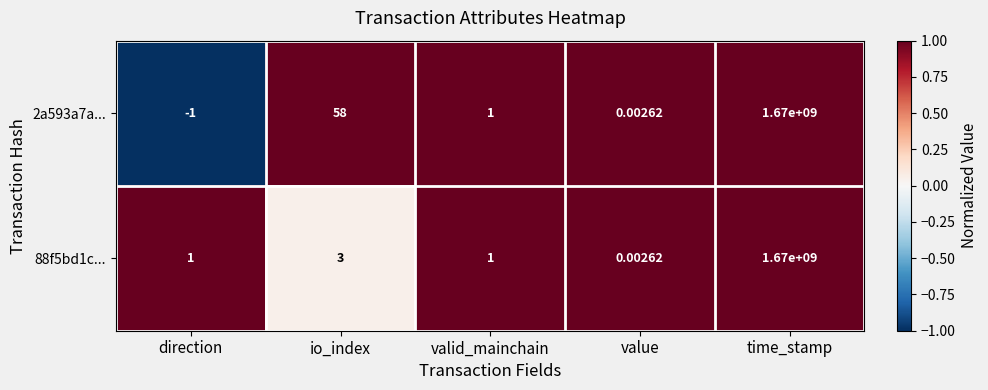

At which label does 2a593a7a... first exceed 1?

io_index